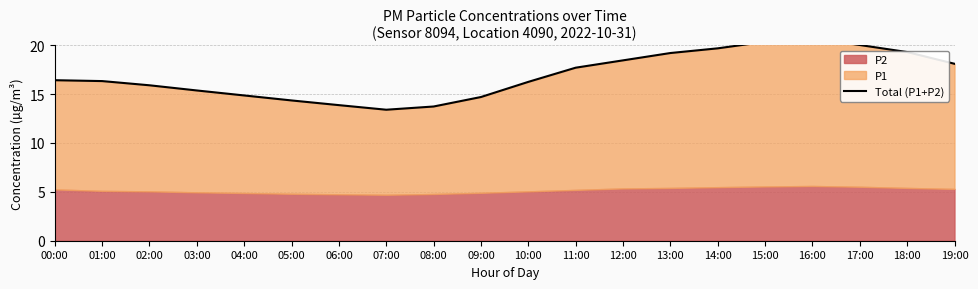

List the labels in order of value, smallest first.

07:00, 08:00, 06:00, 05:00, 09:00, 04:00, 03:00, 02:00, 10:00, 01:00, 00:00, 11:00, 19:00, 12:00, 13:00, 18:00, 14:00, 17:00, 15:00, 16:00